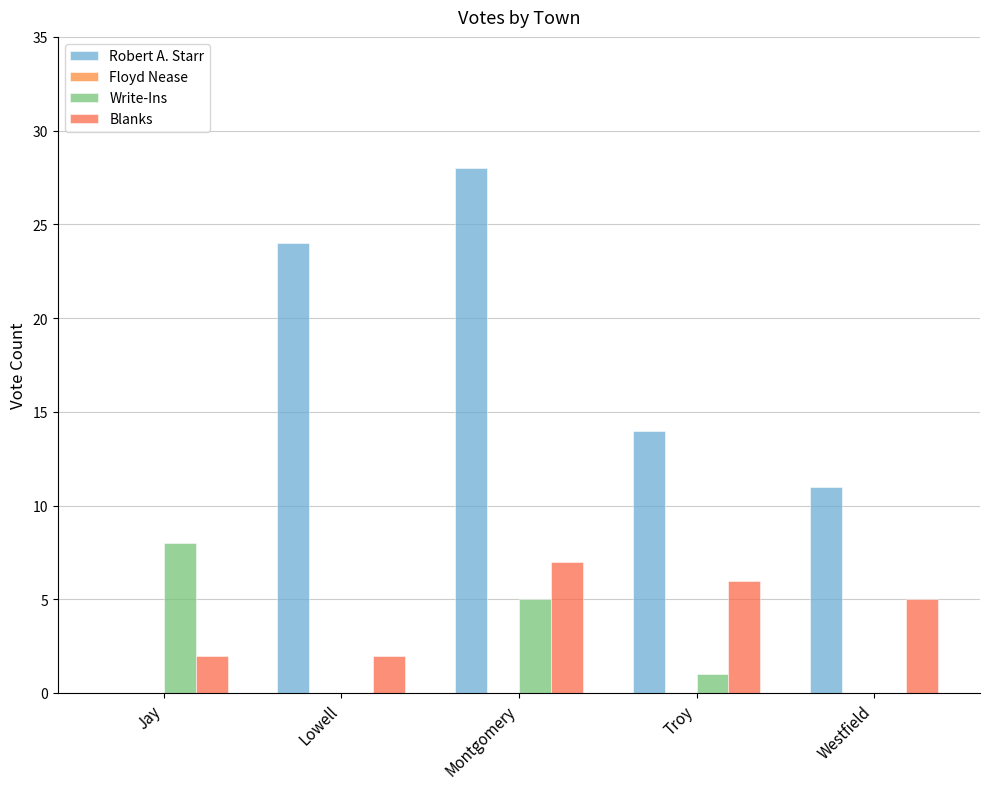

What position from the right is Jay?

5